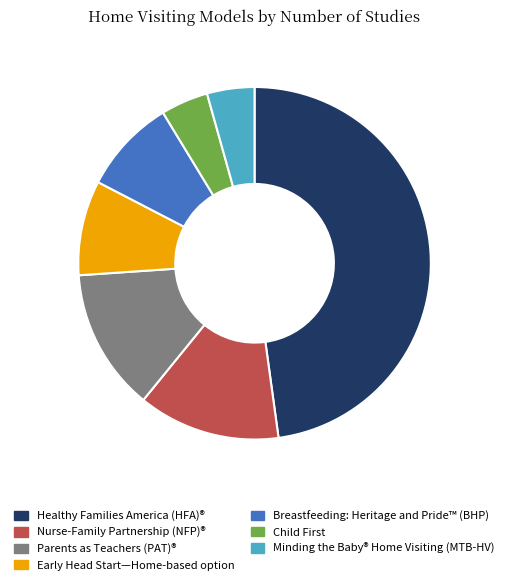

Does Nurse-Family Partnership (NFP)® account for over 50% of the chart?

No